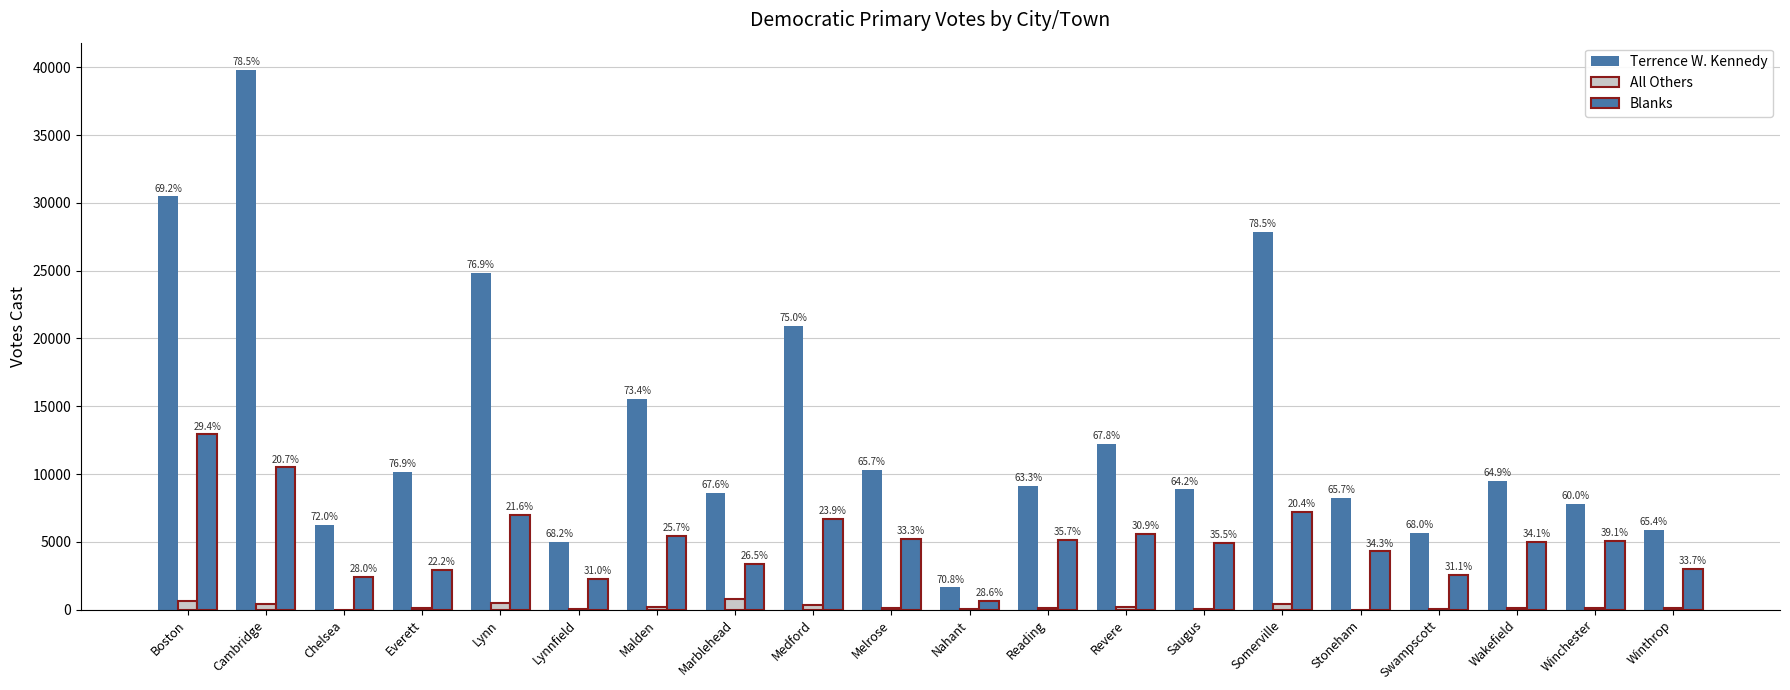

Does the chart contain stacked bars?

No